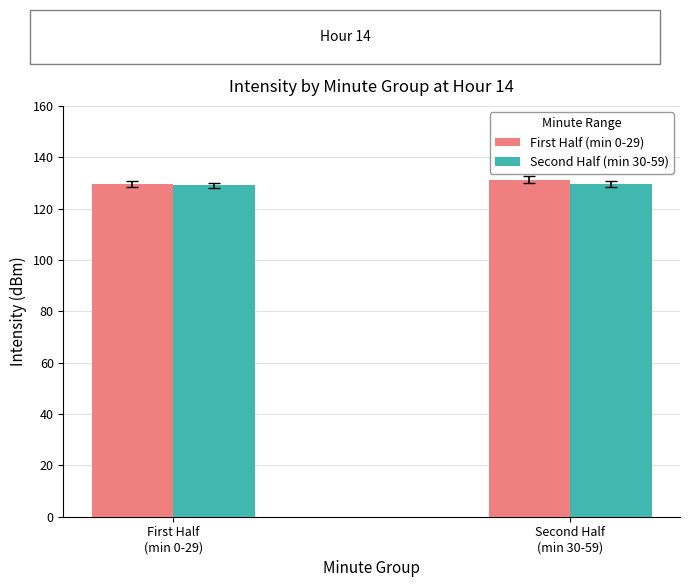

How many distinct data groups are displayed?

2